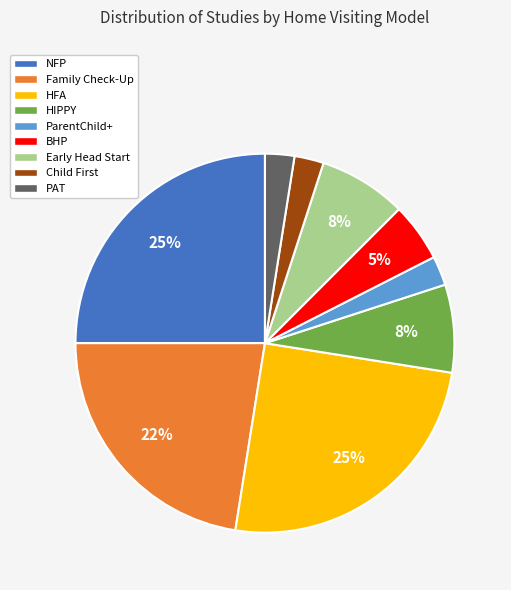

How many slices are in this pie chart?

9